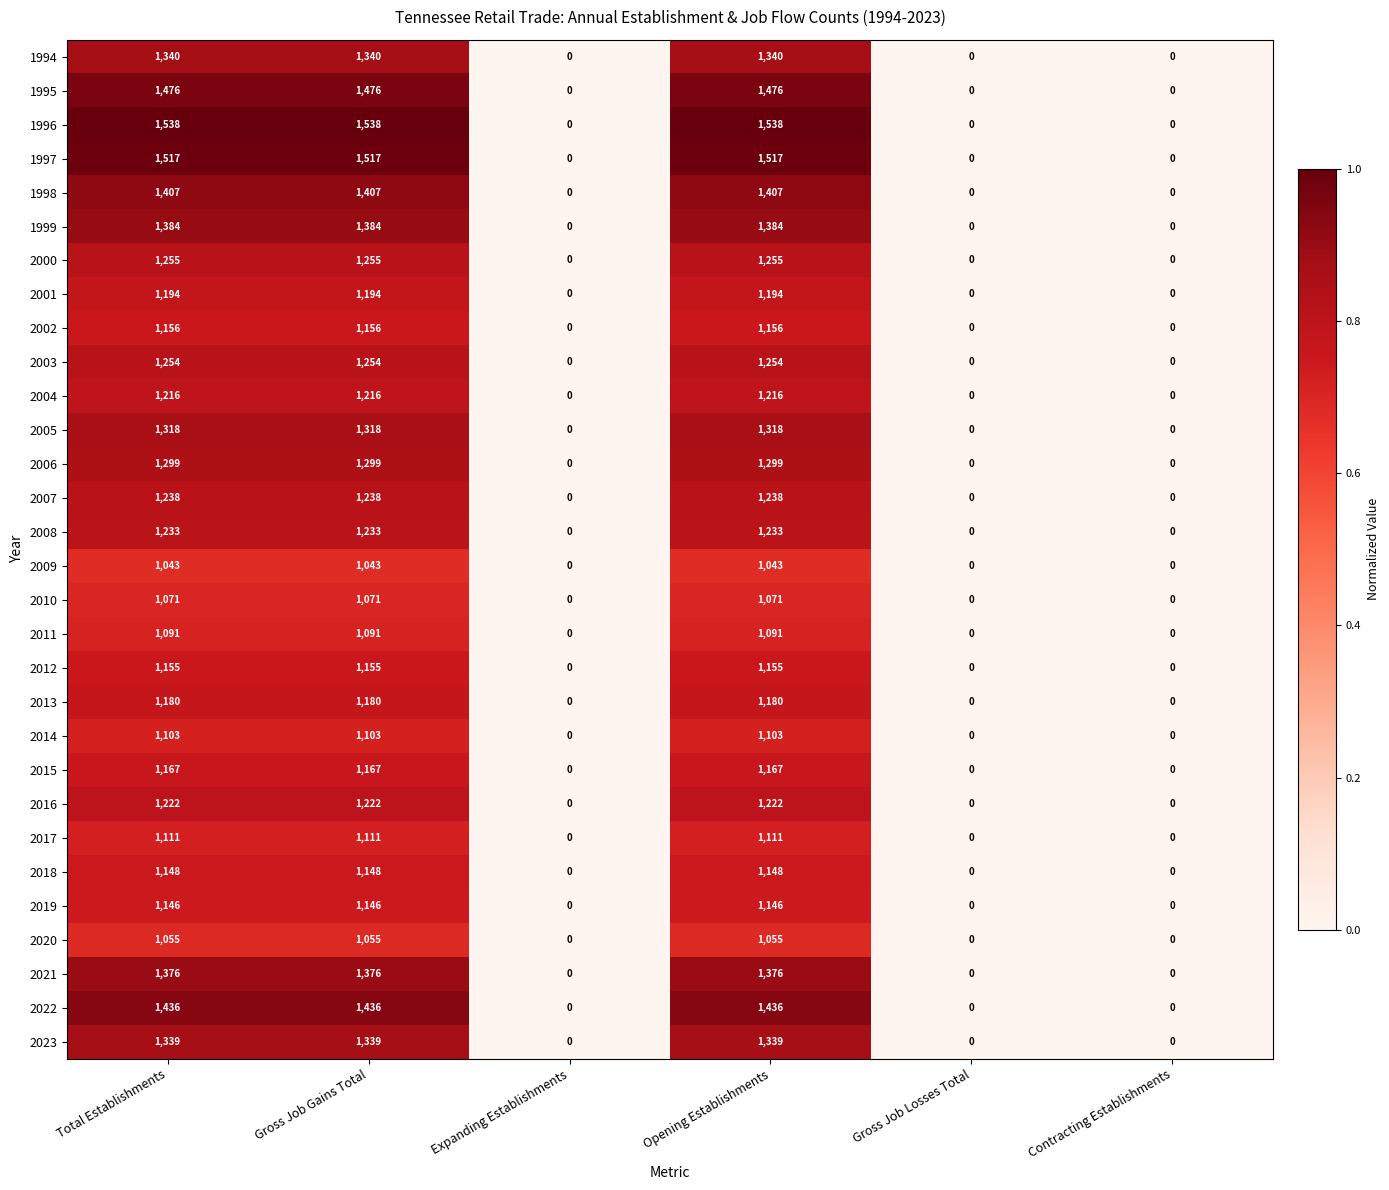

Rank the series by their maximum value, from lowest to highest.

2009, 2020, 2010, 2011, 2014, 2017, 2019, 2018, 2012, 2002, 2015, 2013, 2001, 2004, 2016, 2008, 2007, 2003, 2000, 2006, 2005, 2023, 1994, 2021, 1999, 1998, 2022, 1995, 1997, 1996